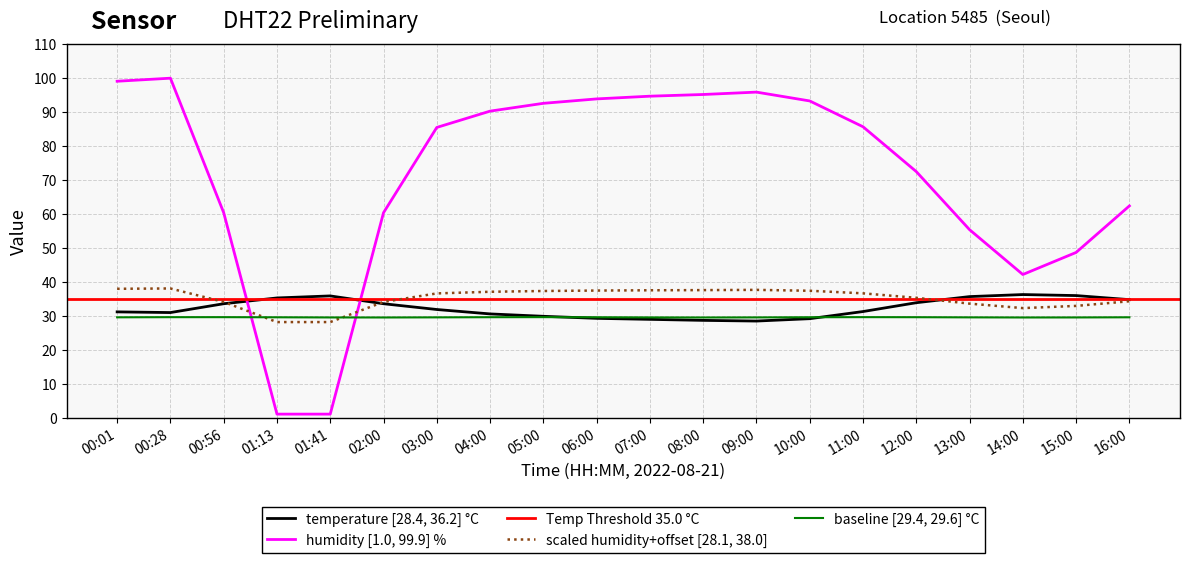

Is it true that temperature equals 48.4 at 10:00?

False